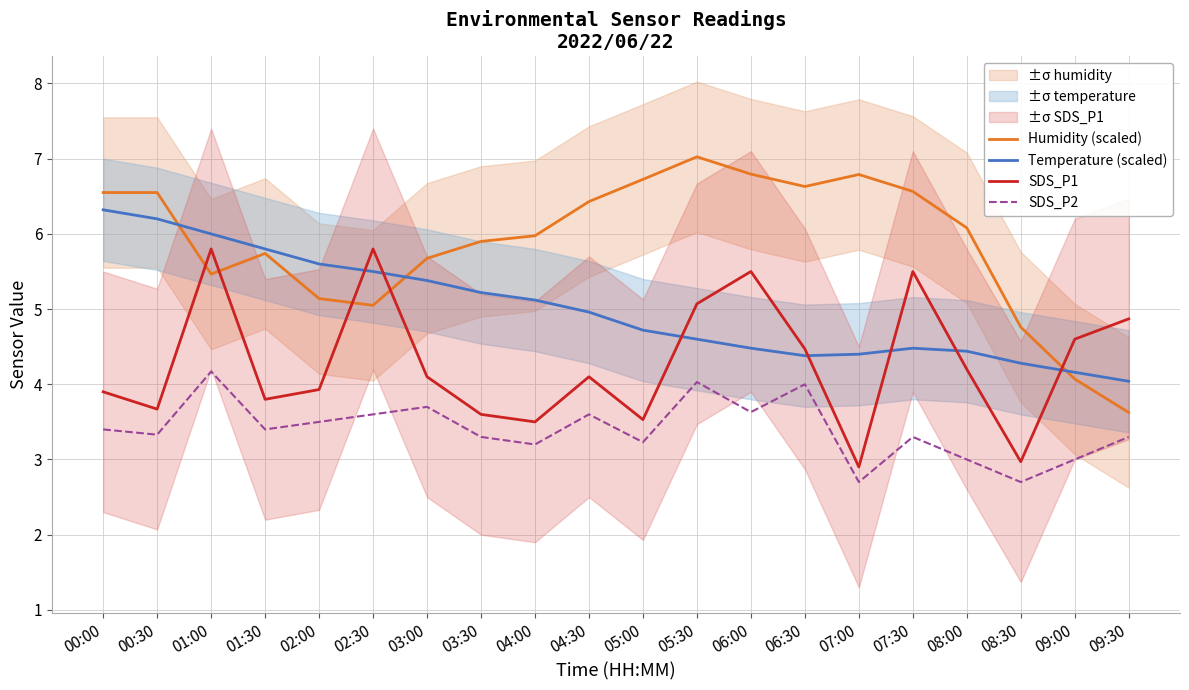

What is the sum of all Temperature (scaled) values?

100.1